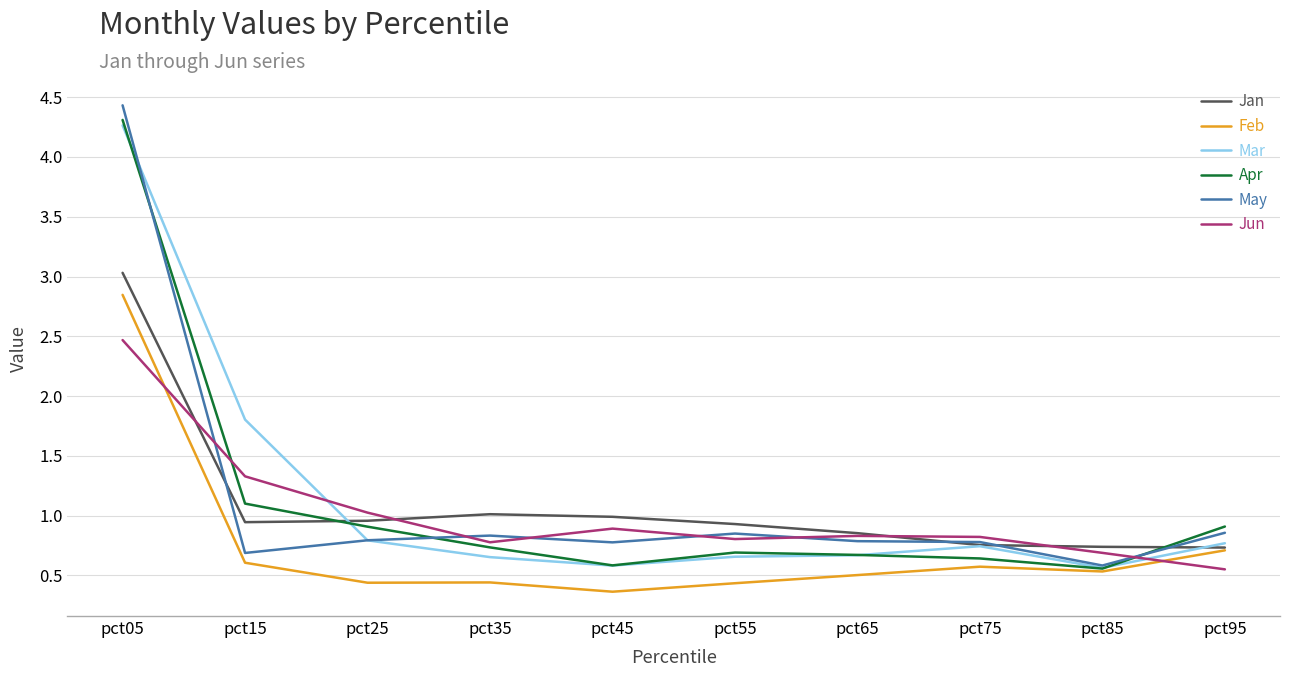

The Mar series shows 0.6 at pct85. True or false?

True